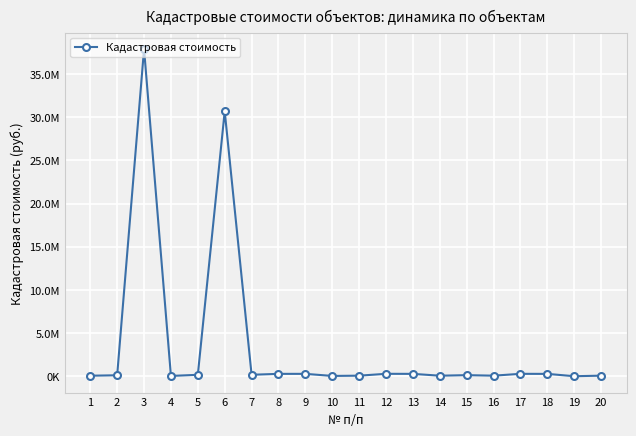

Approximately how many times larger is the value at 9 compared to 1?

4.0